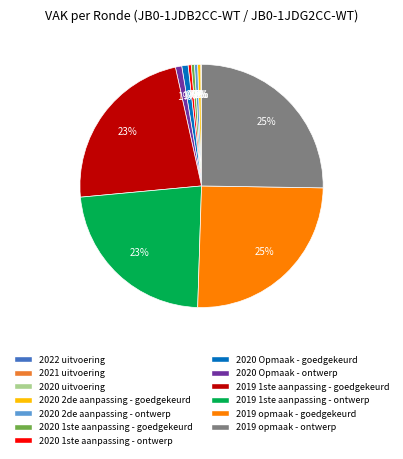

Which has a higher value, 2019 1ste aanpassing - goedgekeurd or 2019 opmaak - goedgekeurd?

2019 opmaak - goedgekeurd